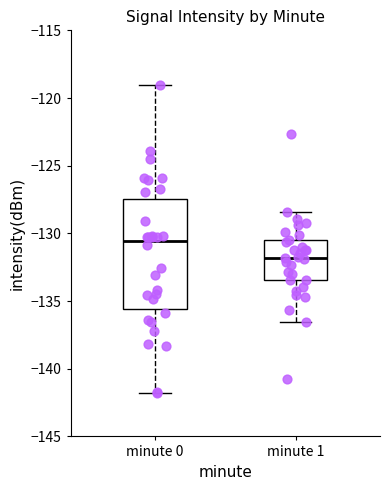

Where is the upper edge of the box for minute 0 on the y-axis? The values are not printed on the chart, so give them approximately, as read against the axis.

-127.5